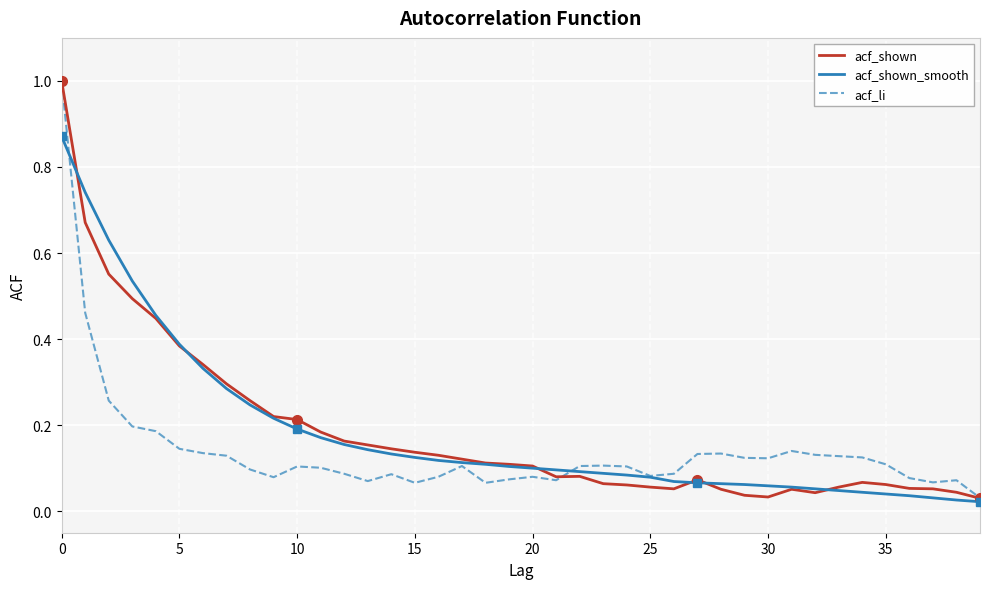

Which series has the largest range (max minus min)?

acf_shown